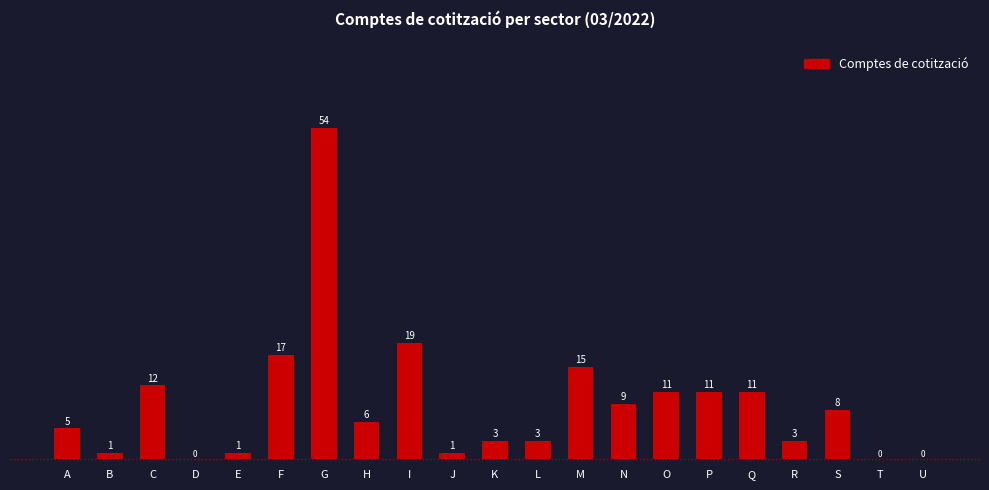

Reading left to right, what are all the values shown in this chart?

A=5	B=1	C=12	D=0	E=1	F=17	G=54	H=6	I=19	J=1	K=3	L=3	M=15	N=9	O=11	P=11	Q=11	R=3	S=8	T=0	U=0